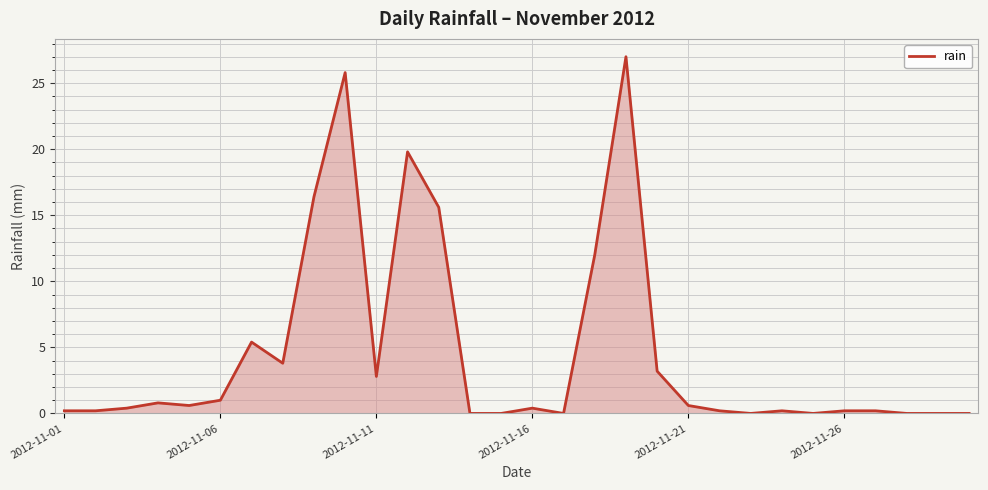

What is the maximum value shown in the chart?

27.0